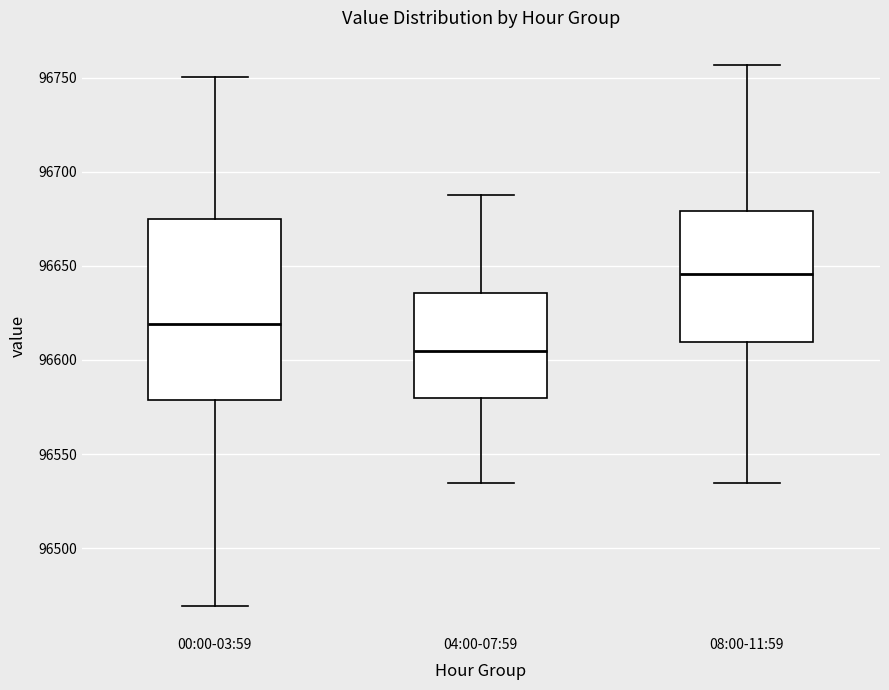

Comparing the boxes themselves (not the whiskers), which one is the tallest?

00:00-03:59